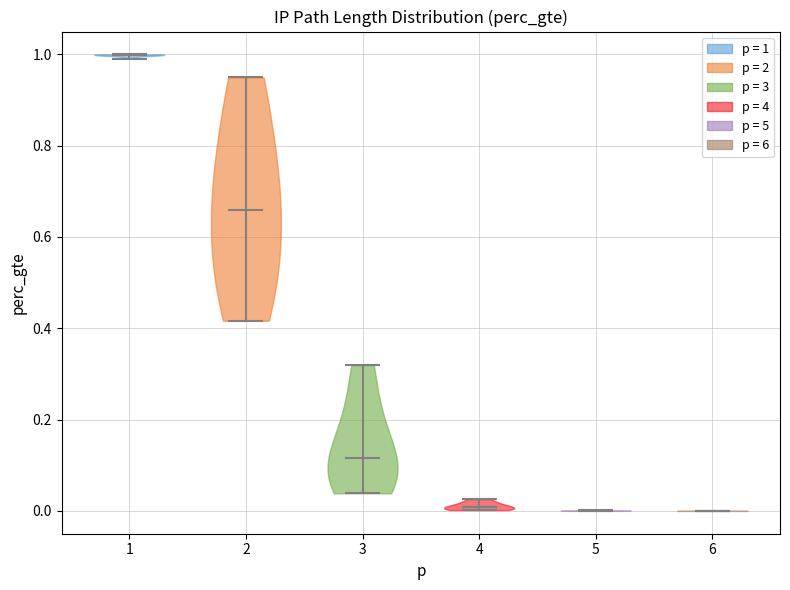

Reading left to right, read every violin against the y-axis: where its median line is, and the lowest and highest points it reaches. The values are not printed on the chart, so give them approximately, as read against the axis.

1: median line 1.00, lowest point 1.00, highest point 1.00
2: median line 0.66, lowest point 0.42, highest point 0.94
3: median line 0.12, lowest point 0.04, highest point 0.32
4: median line 0.00, lowest point 0.00, highest point 0.02
5: median line 0.00, lowest point 0.00, highest point 0.00
6: median line 0.00, lowest point 0.00, highest point 0.00